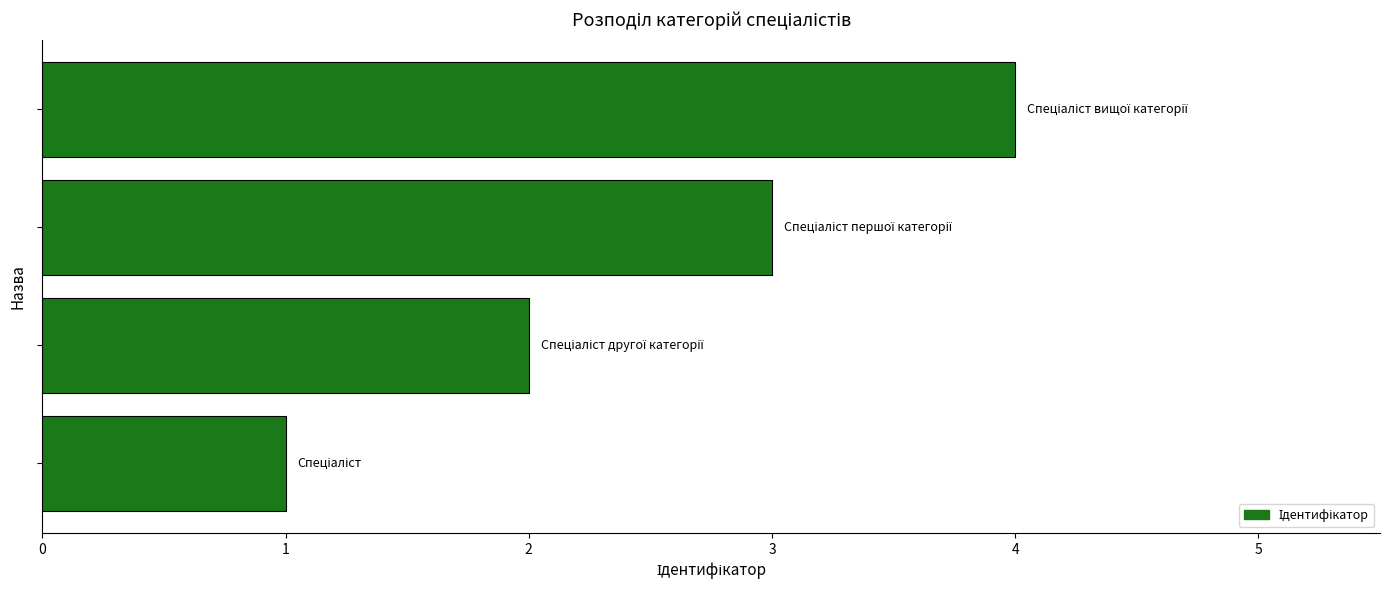

What is the difference between the maximum and minimum values?

3